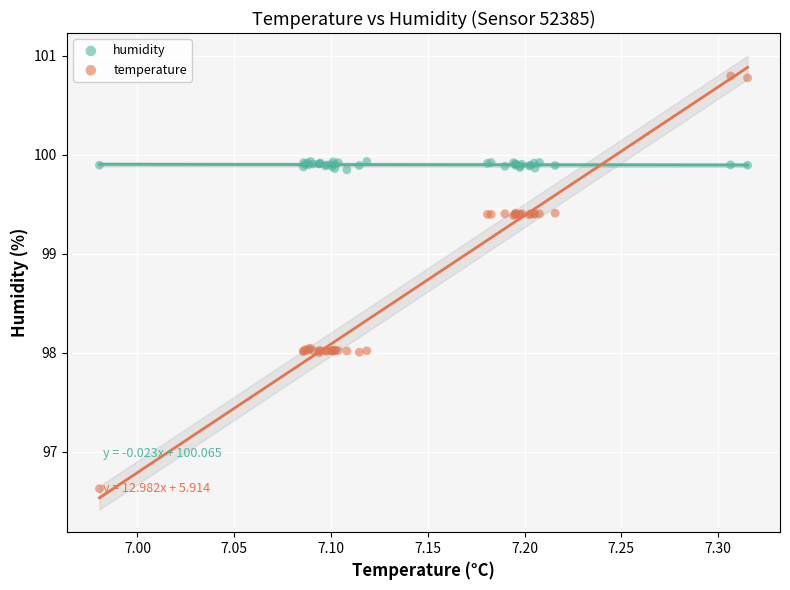

What are all the series names shown in the legend?

humidity, temperature